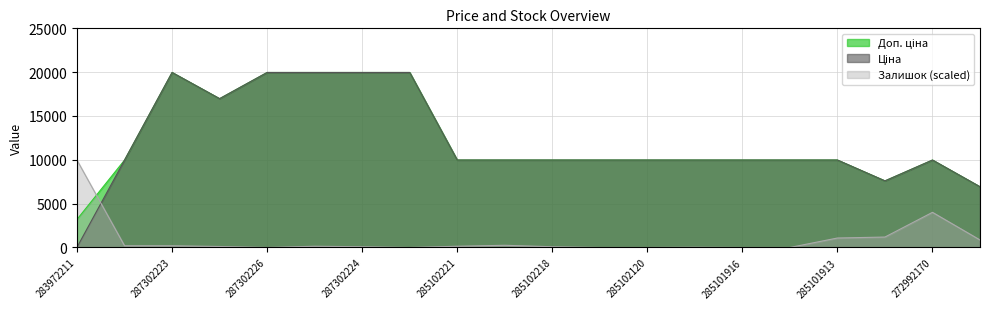

How many values in the Залишок series are below 138?

10